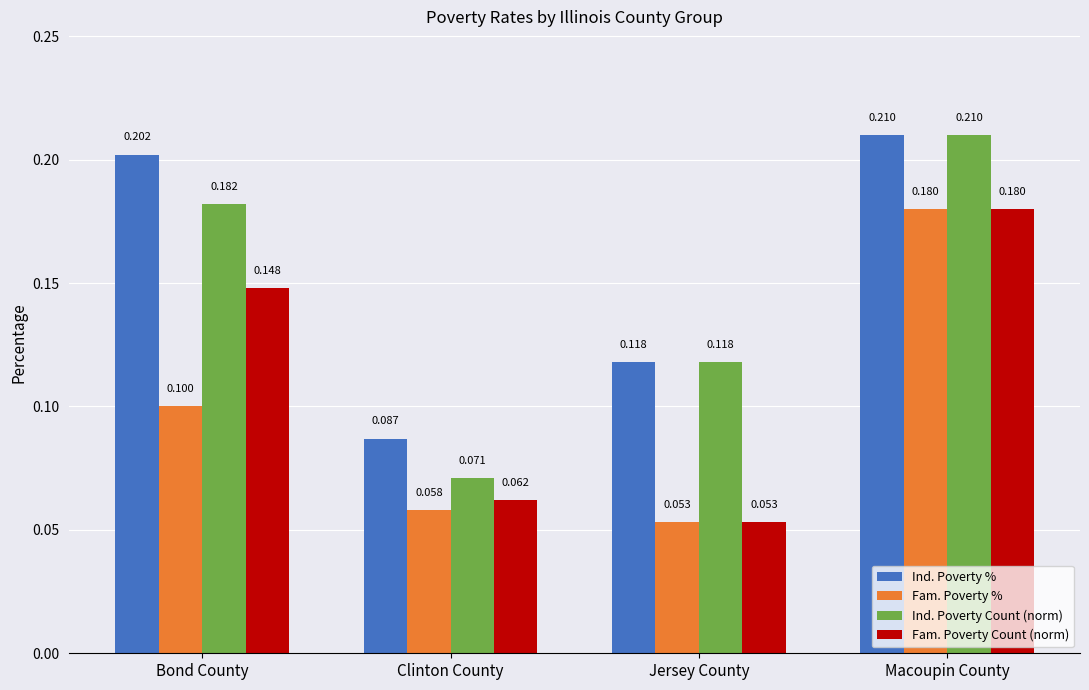

What is the difference between the Ind. Poverty % values at Bond County and Clinton County?

0.1